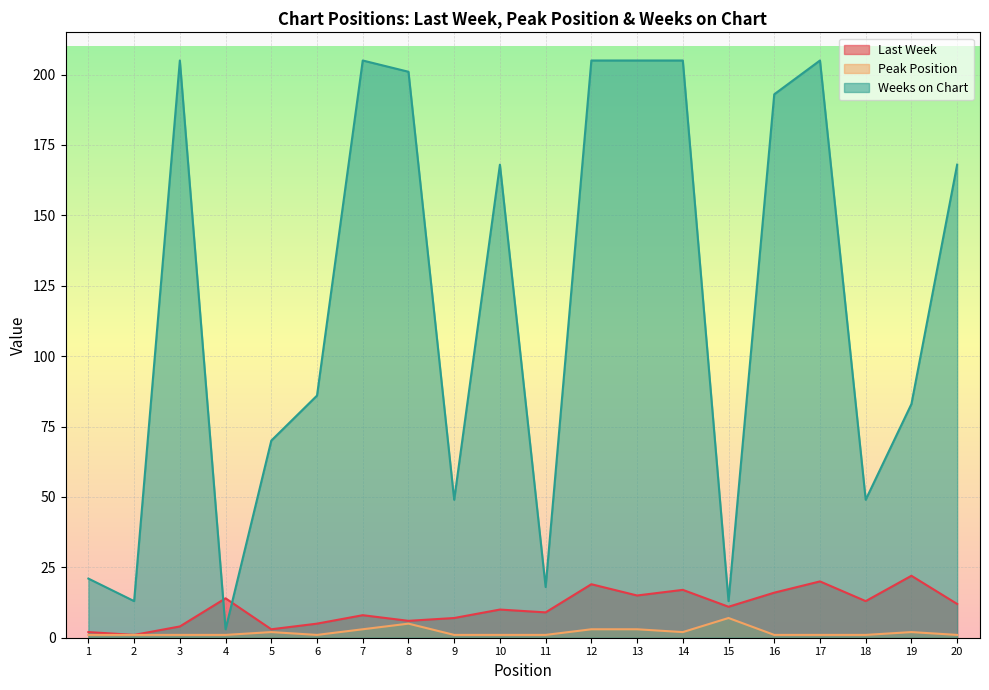

List the labels in order of Last Week value, largest first.

19, 17, 12, 14, 16, 13, 4, 18, 20, 15, 10, 11, 7, 9, 8, 6, 3, 5, 1, 2